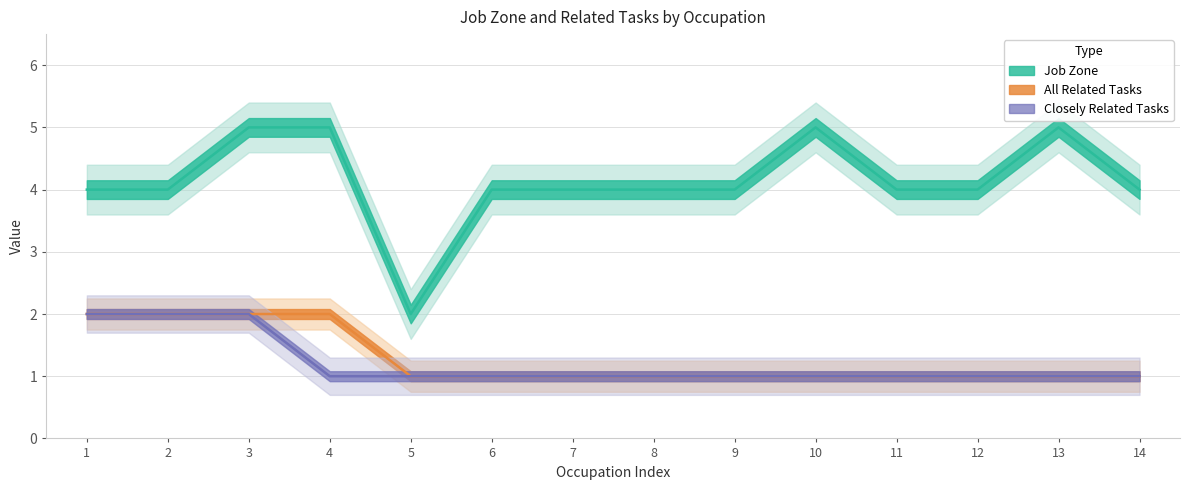

True or false: All Related Tasks and Job Zone intersect in this chart.

False